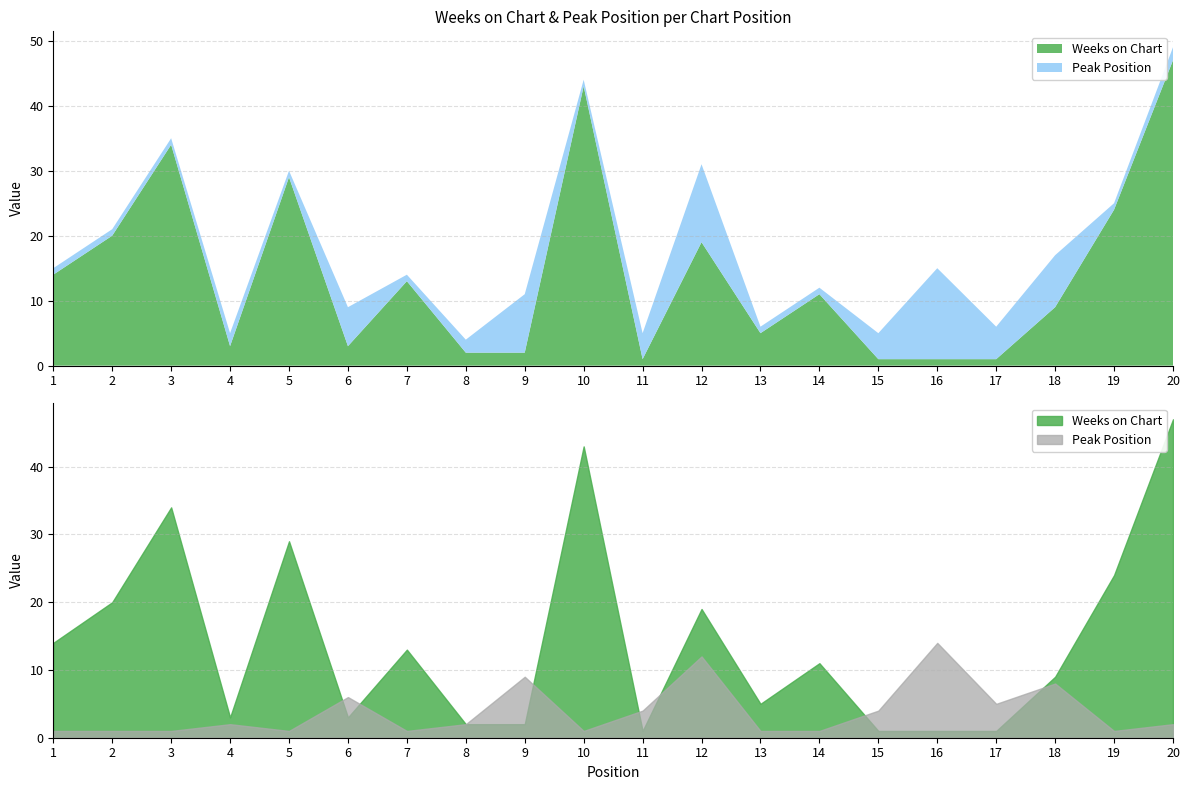

Which series ends up on top after the final intersection of Peak Position and Weeks on Chart?

Weeks on Chart